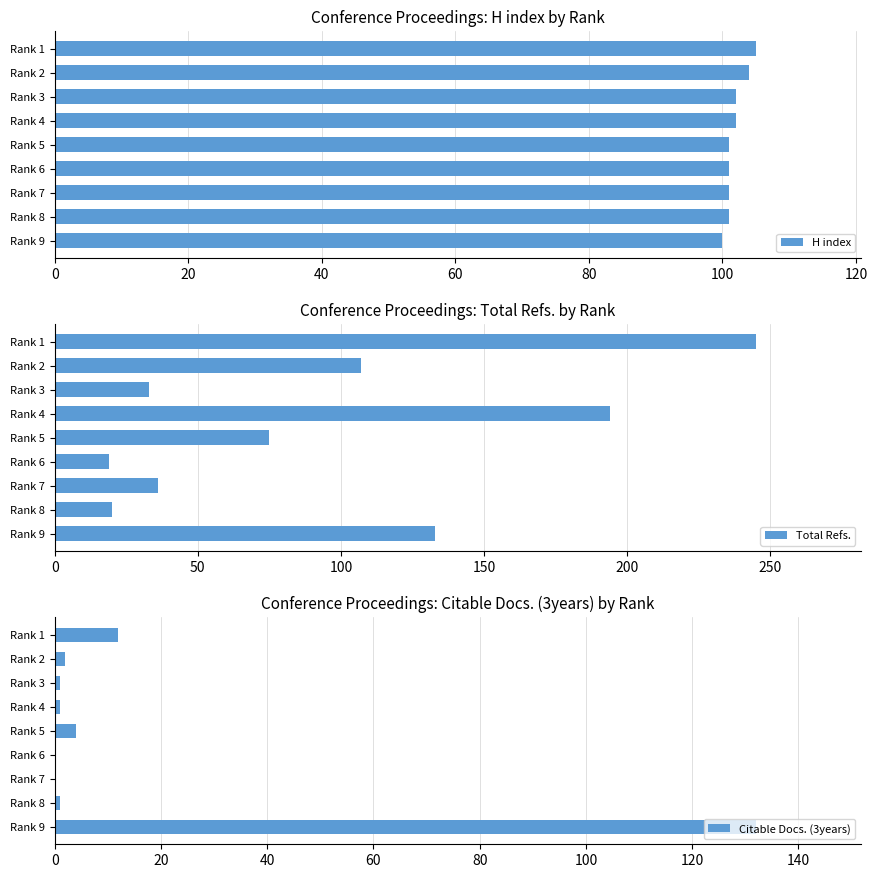

True or false: H index has a value of 101 at Rank 8.

True